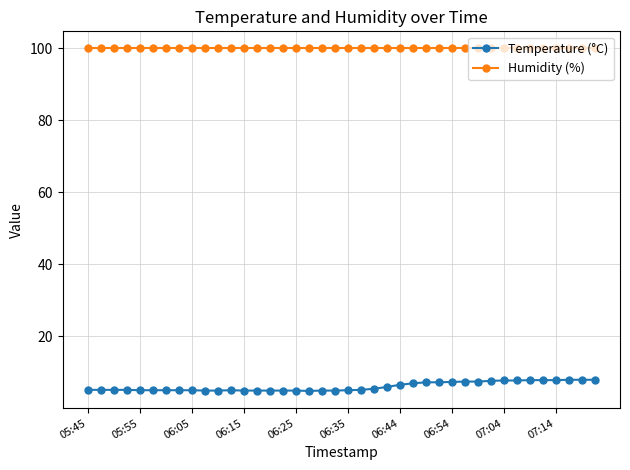

True or false: Humidity (%) and Temperature (°C) intersect in this chart.

False